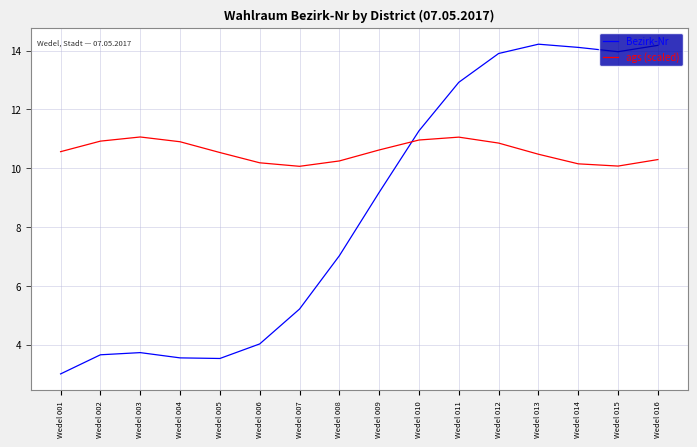

What is the minimum value shown in the chart?

3.0